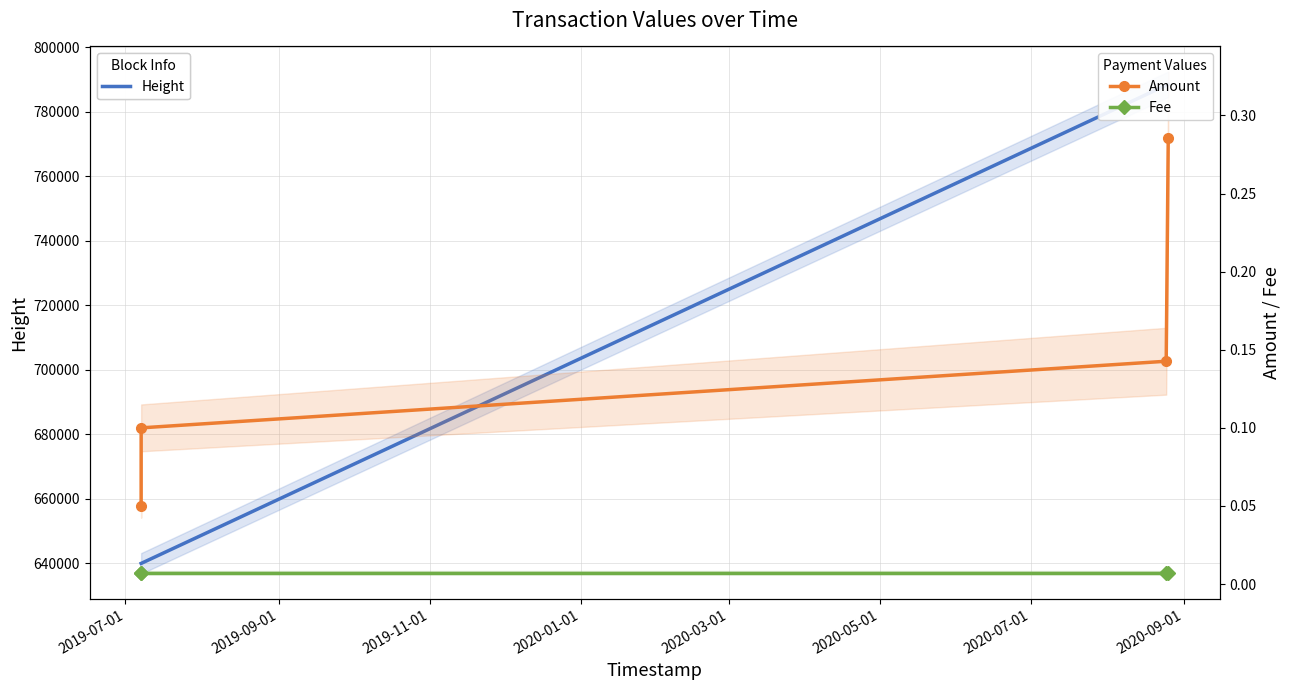

True or false: Amount has more than 0 interior local peaks.

False